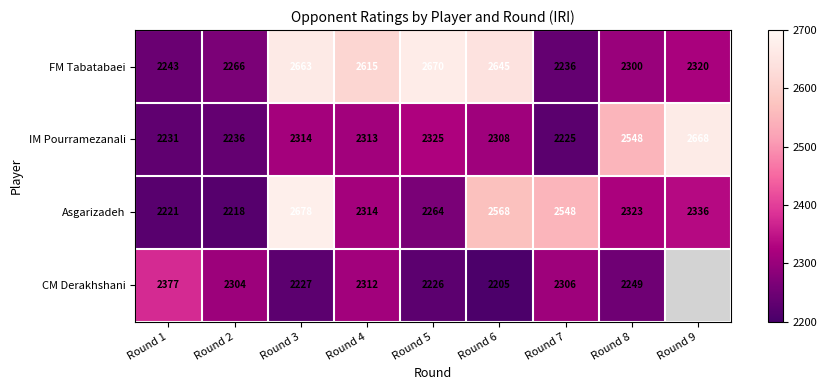

The value of CM Derakhshani at Round 3 is 1301.8. True or false?

False